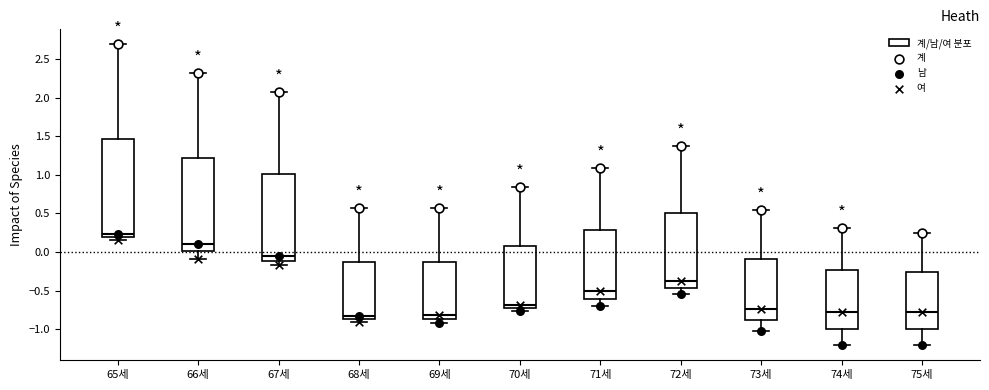

Which box is the tallest, from its lower edge to its upper edge?

65세